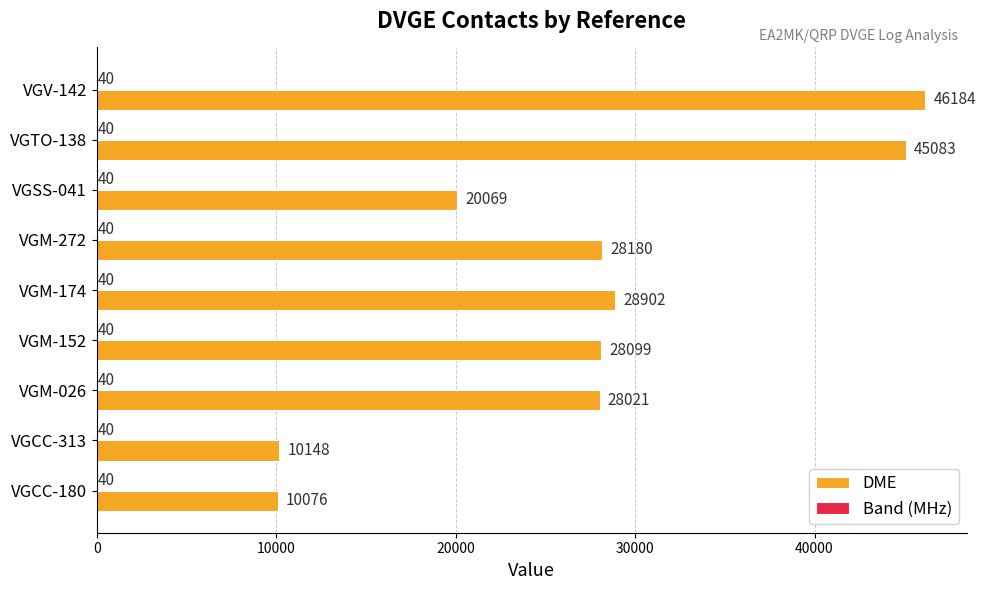

What is the total value across all series at VGCC-313?

10188